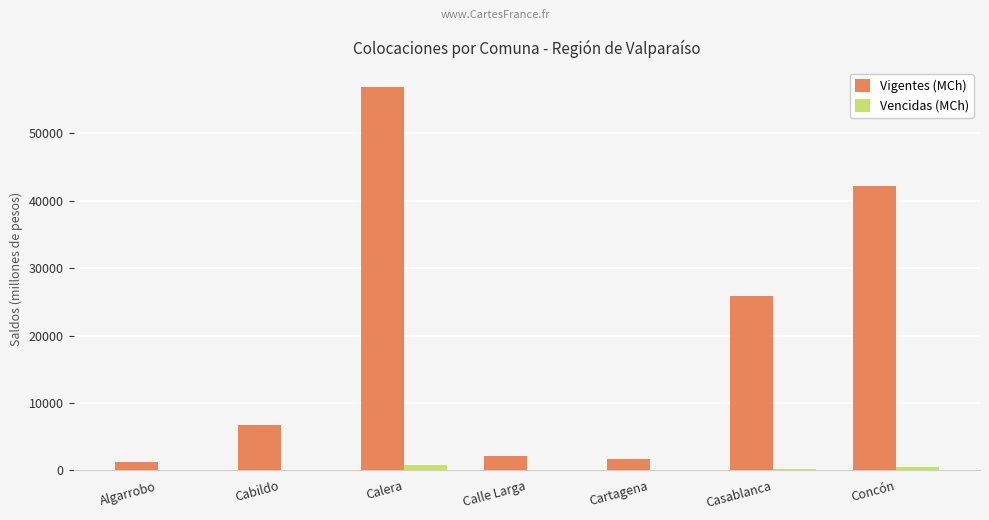

Which series has the largest range (max minus min)?

Vigentes (MCh)